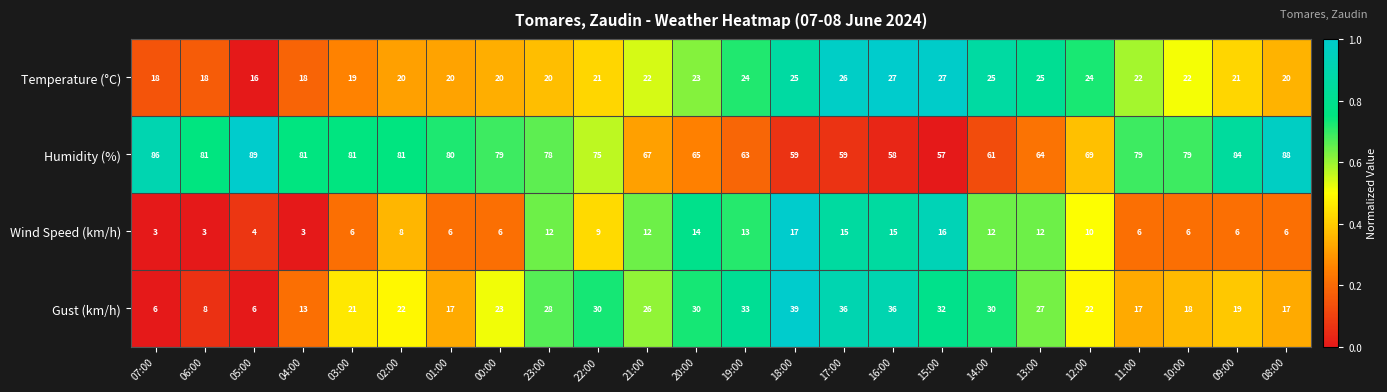

How many series are shown in this chart?

4